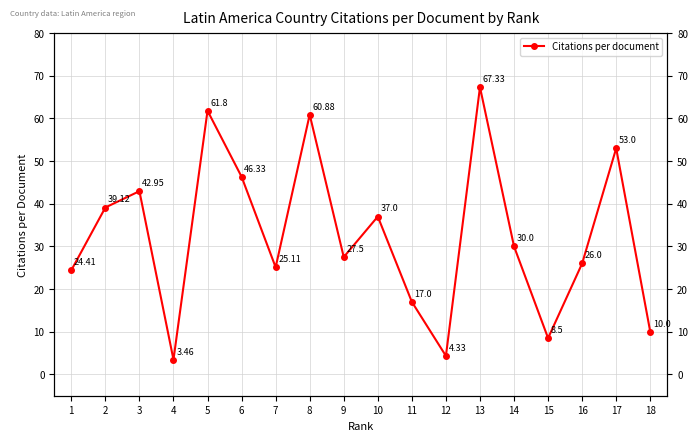

How many distinct data groups are displayed?

1